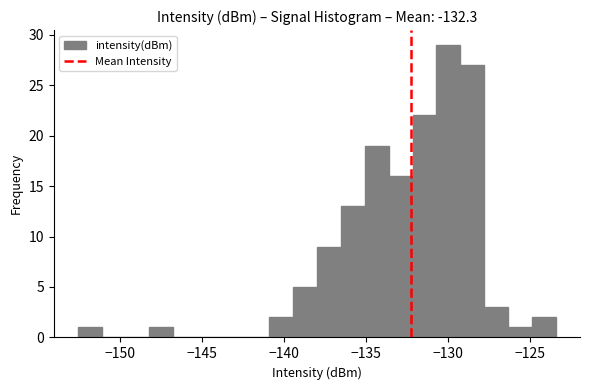

Around what value on the x-axis is the tallest bar? Give the approximate position of its centre, as read against the axis.

-130.0